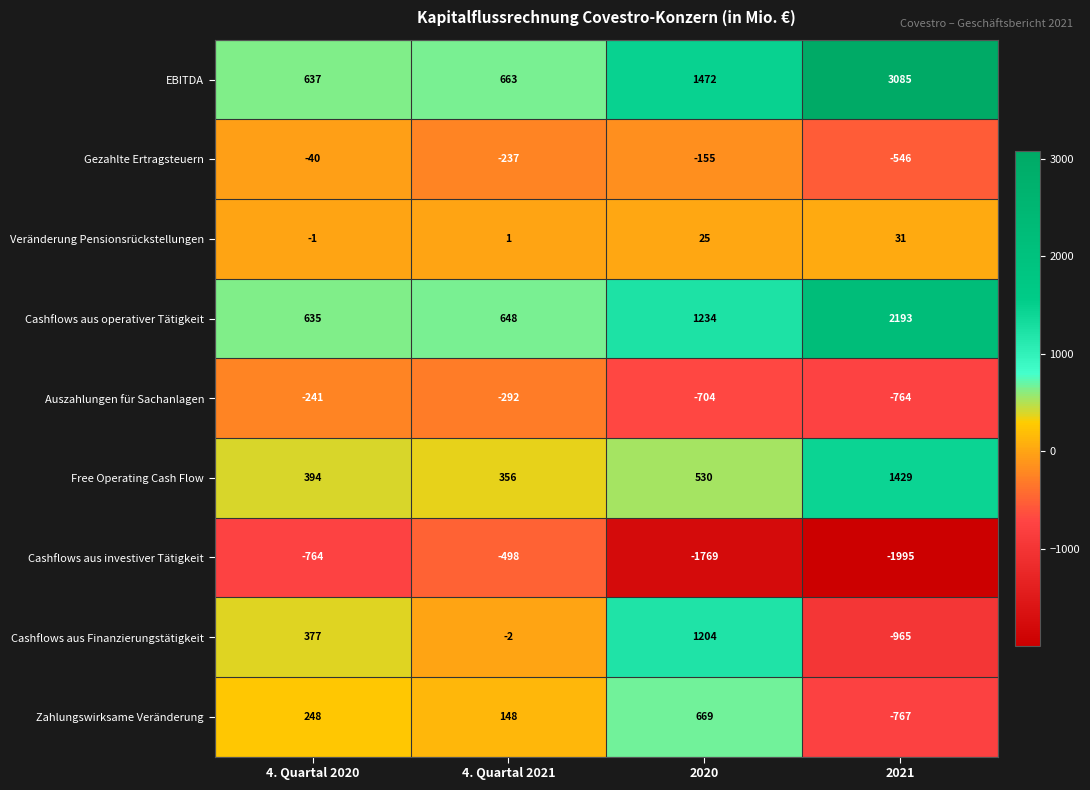

True or false: Auszahlungen für Sachanlagen has a value of -408 at 4. Quartal 2020.

False